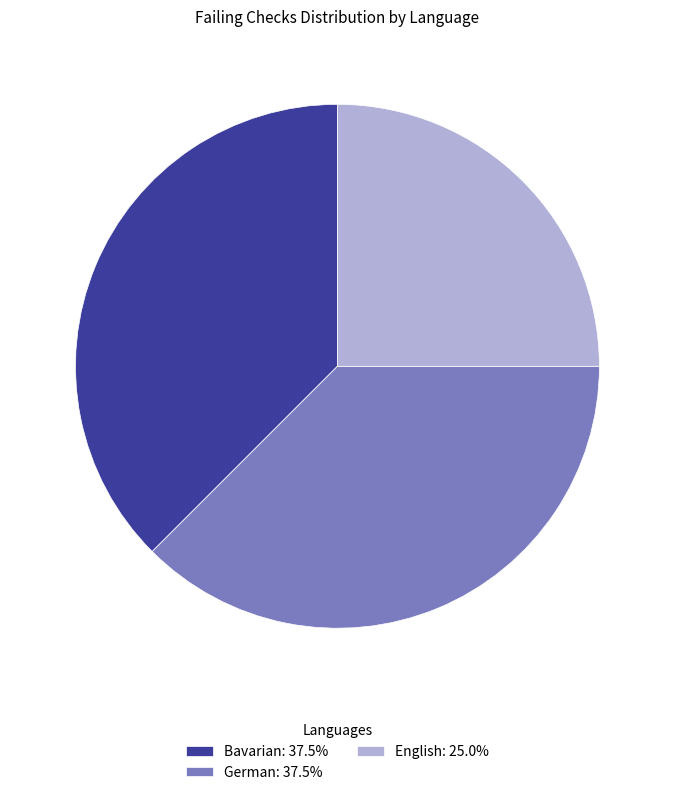

Does any single category account for the majority?

No